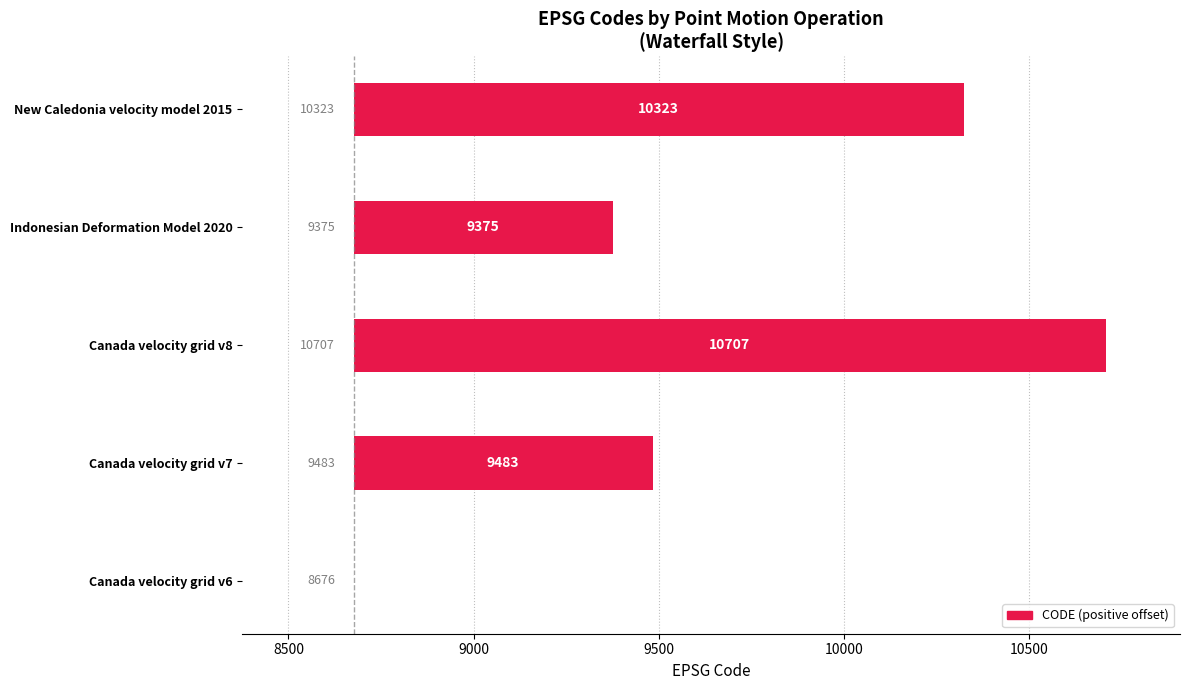

How many values are above zero?

4